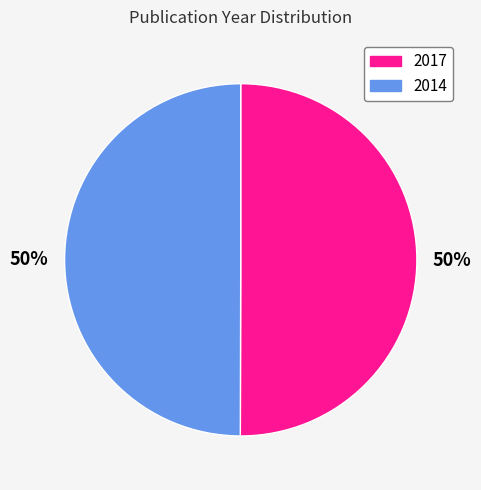

To the nearest percent, what percentage of the pie is 2017?

50%